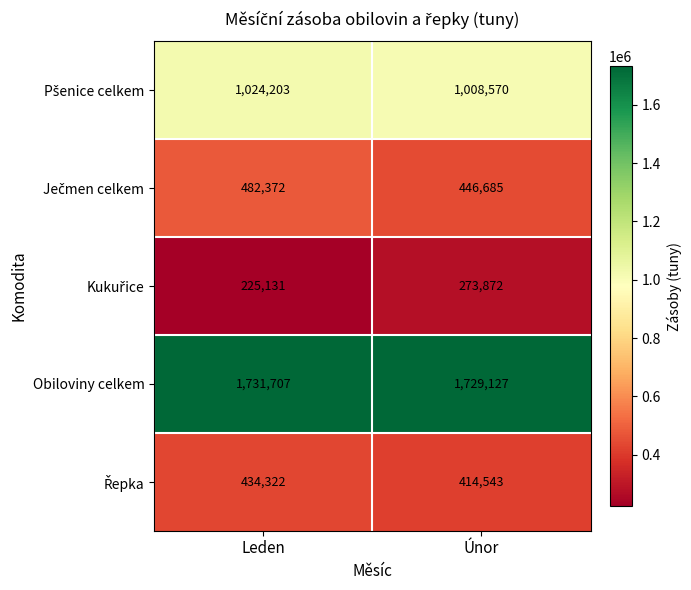

At which category is the sum across all series the highest?

Leden